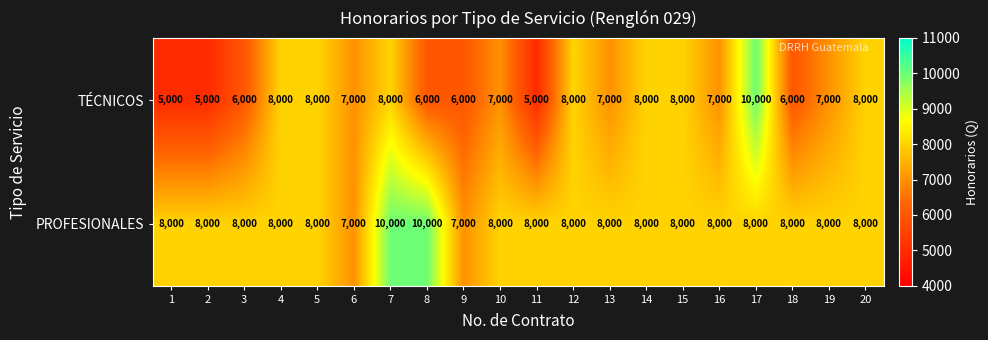

Is it true that TÉCNICOS equals 10800 at 9?

False